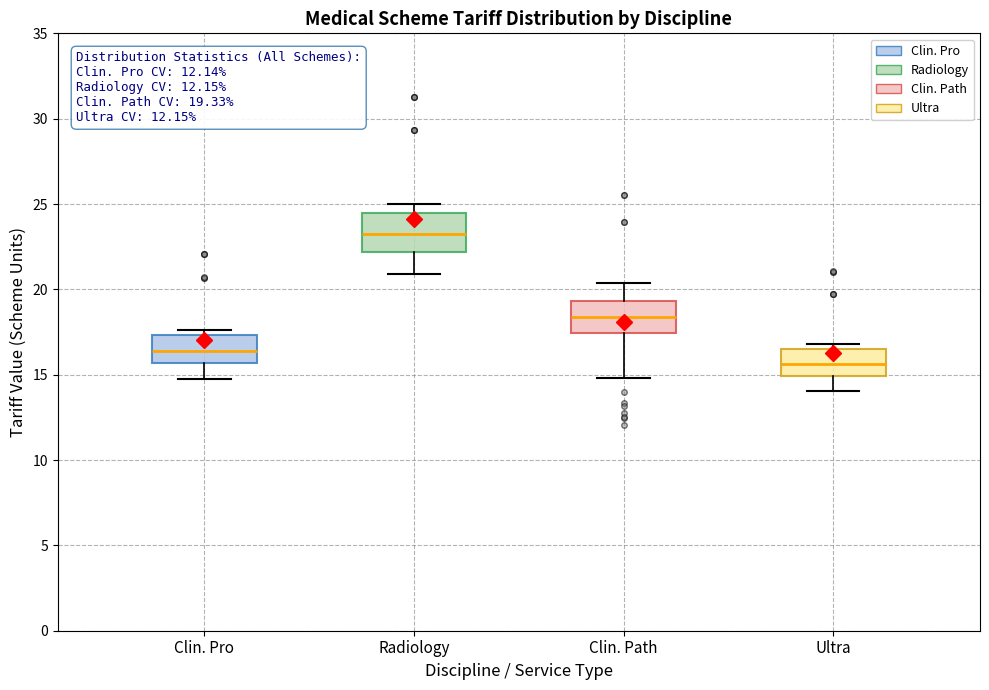

Which box has the highest median line?

Radiology